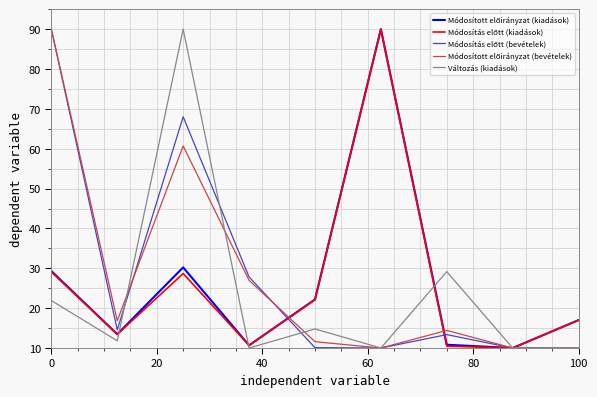

What is the smallest value displayed?

10.0